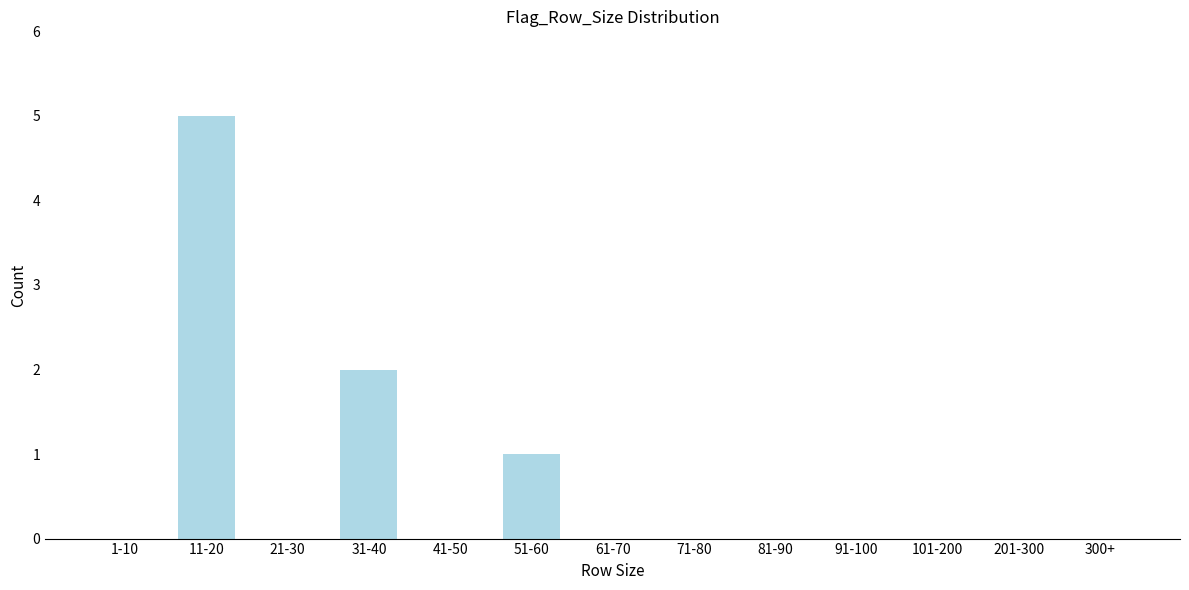

Reading right to left, transcribe all the data shown in this chart.

300+=0	201-300=0	101-200=0	91-100=0	81-90=0	71-80=0	61-70=0	51-60=1	41-50=0	31-40=2	21-30=0	11-20=5	1-10=0